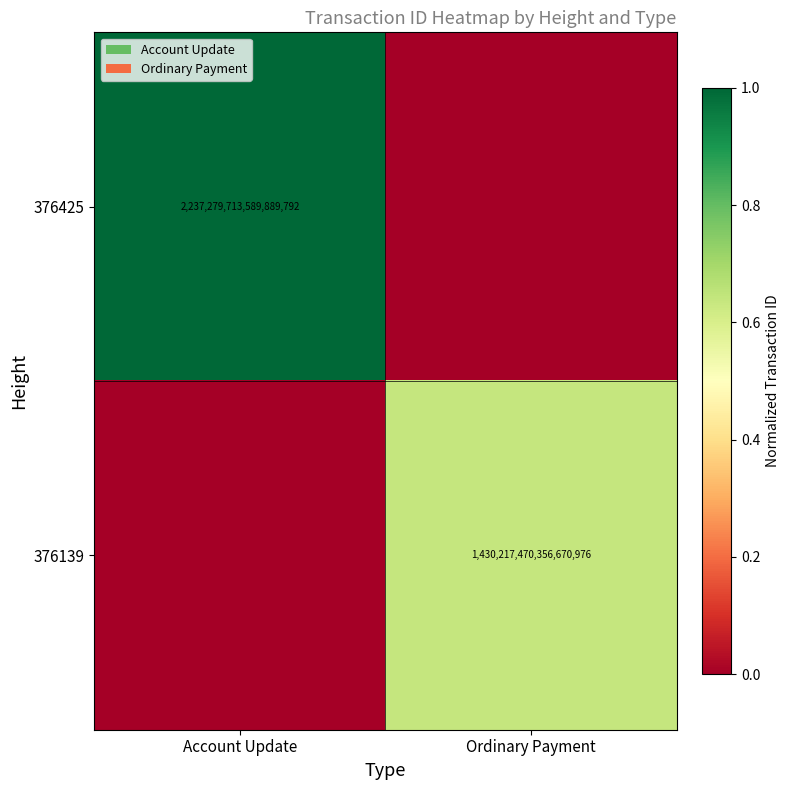

True or false: 376139 has a value of 2144955284407729408 at Ordinary Payment.

False